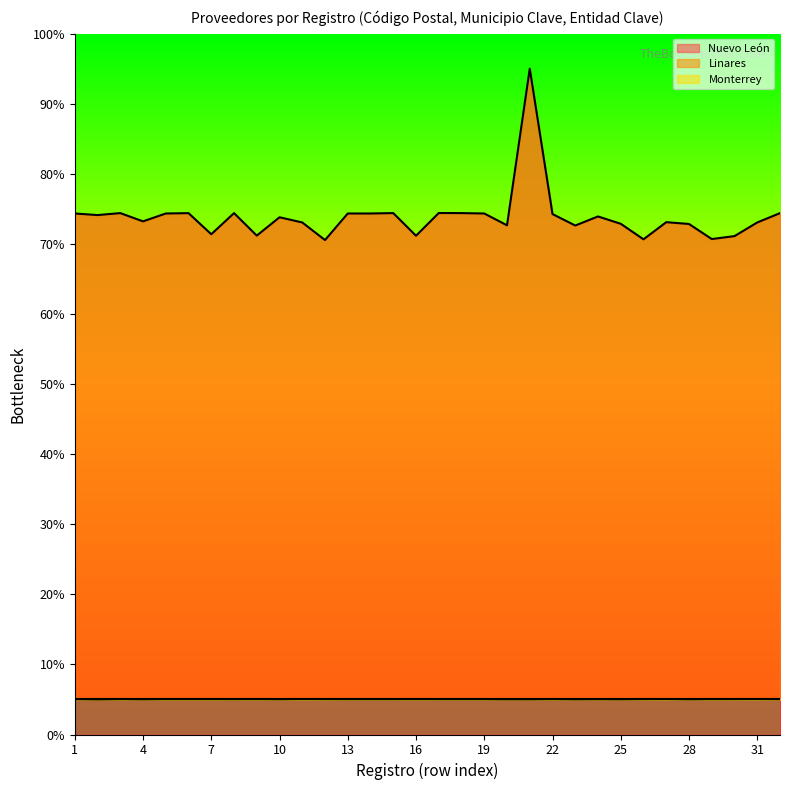

How many lines are shown in the chart?

2